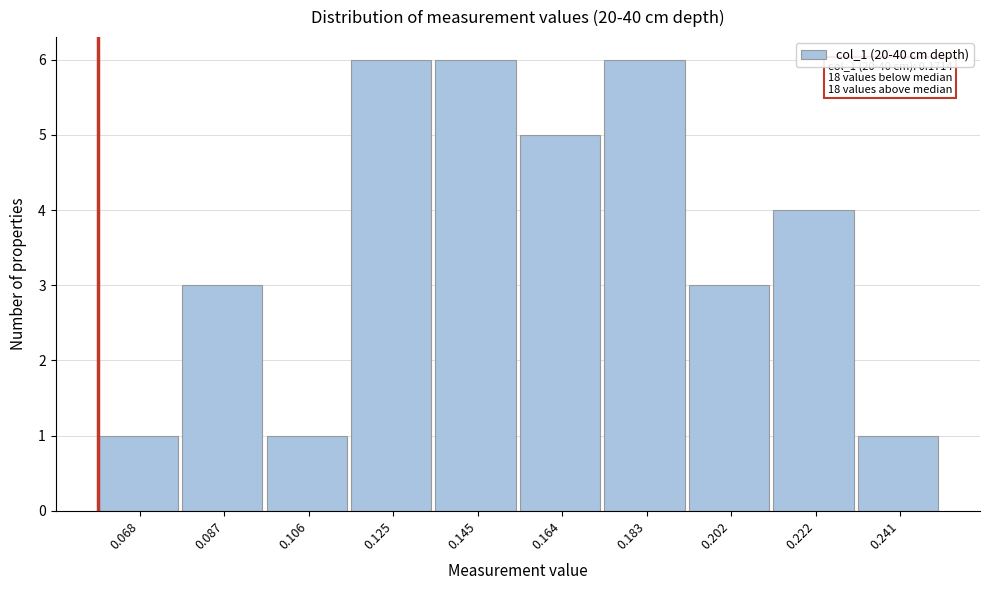

Reading left to right, list all the values displayed in this chart.

0.068=1	0.087=3	0.106=1	0.125=6	0.145=6	0.164=5	0.183=6	0.202=3	0.222=4	0.241=1